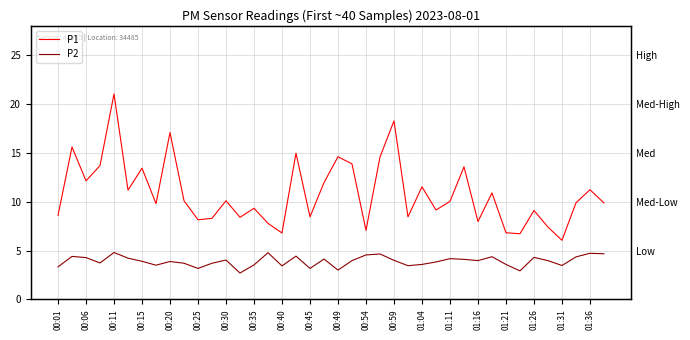

Rank the series by their maximum value, from lowest to highest.

P2, P1